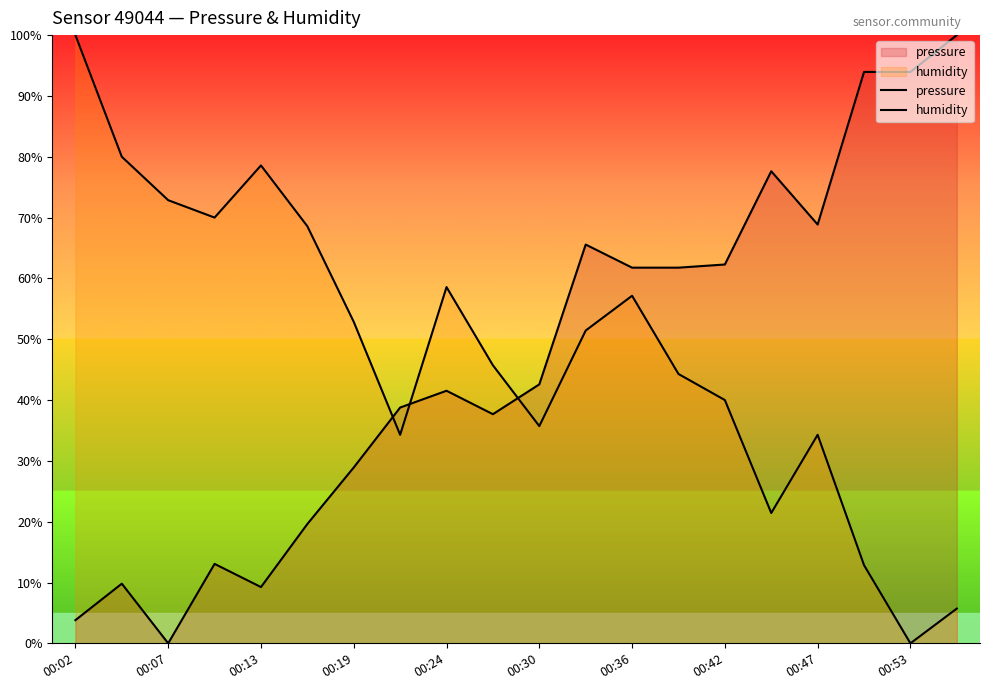

How many intersections are there between pressure and humidity?

3